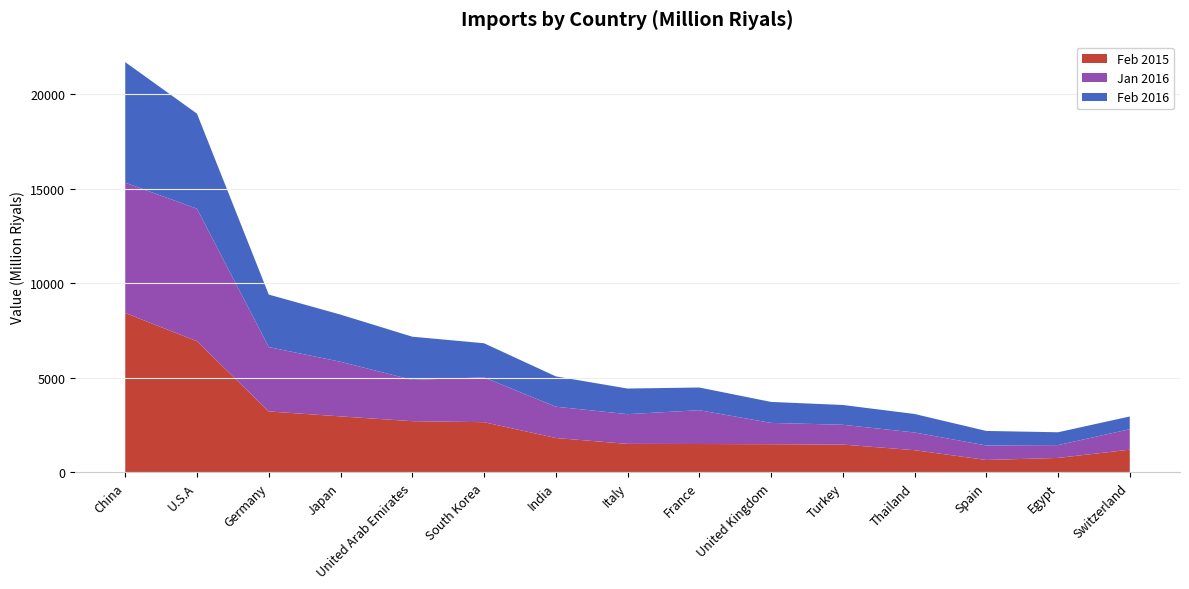

Reading left to right, transcribe all the data shown in this chart.

Feb 2015: 8433.3	6937.5	3226.0	2963.3	2710.8	2656.7	1821.3	1509.9	1502.0	1491.8	1472.2	1175.7	657.7	766.0	1201.9
Jan 2016: 6895.0	7013.8	3403.9	2890.4	2184.2	2370.5	1655.0	1571.7	1789.0	1127.5	1048.6	936.8	767.8	677.9	1083.5
Feb 2016: 6377.0	5028.6	2778.9	2495.9	2285.2	1805.8	1605.5	1355.3	1200.9	1110.2	1046.5	979.1	768.7	679.7	673.9